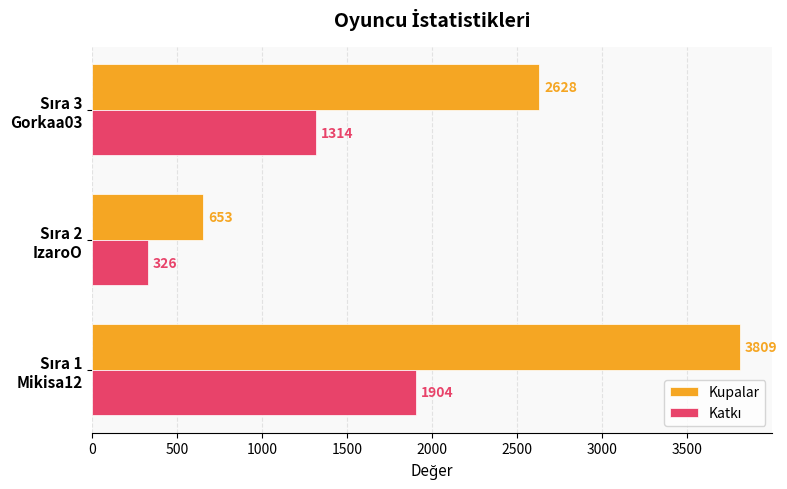

What is the minimum value shown in the chart?

326